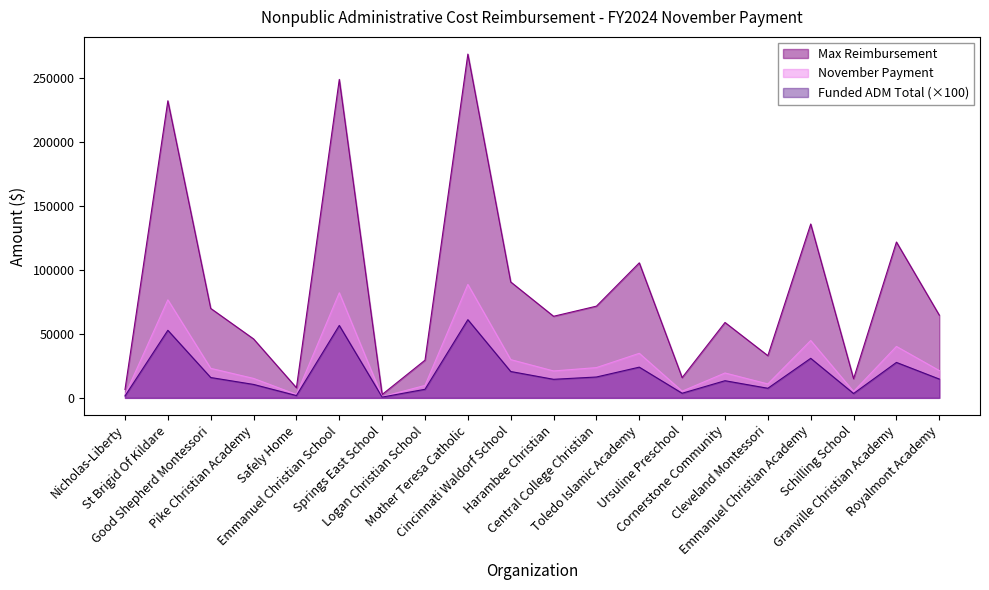

True or false: Funded ADM Total and November Payment intersect in this chart.

False